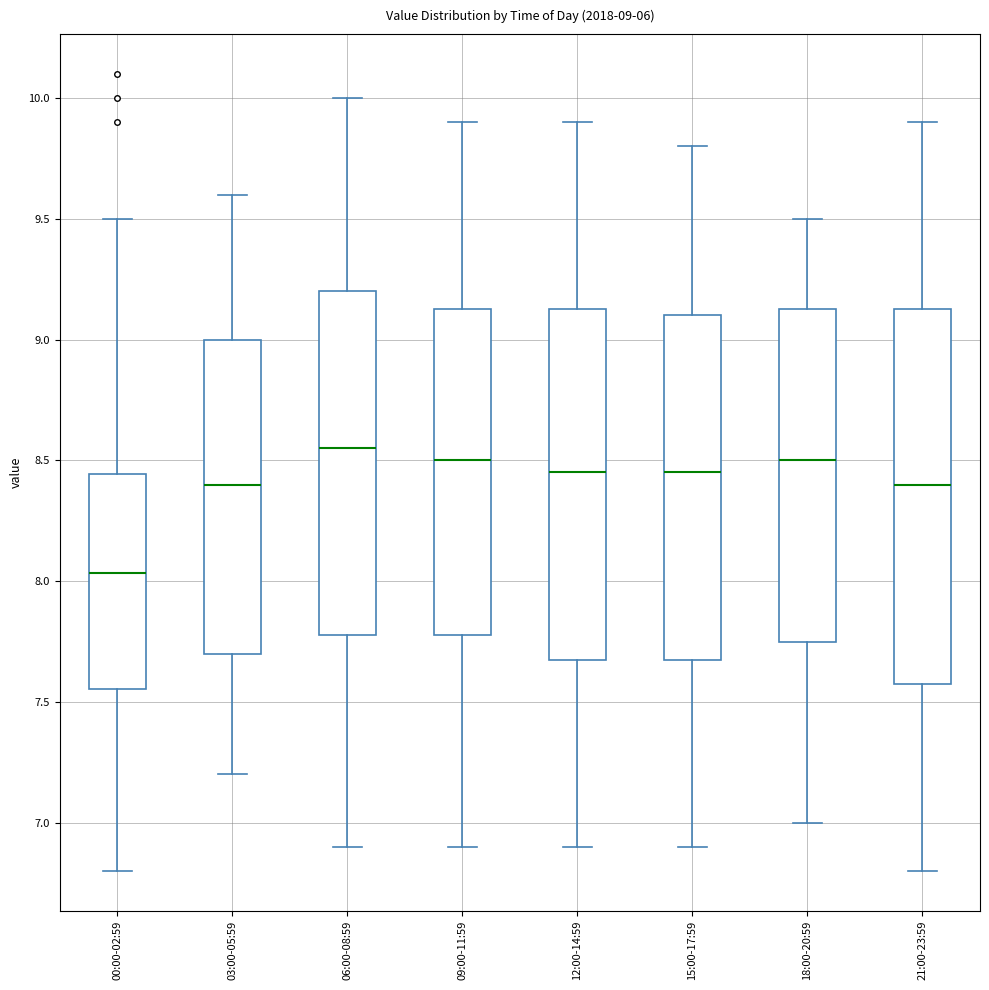

Which box's median line is the highest?

06:00-08:59